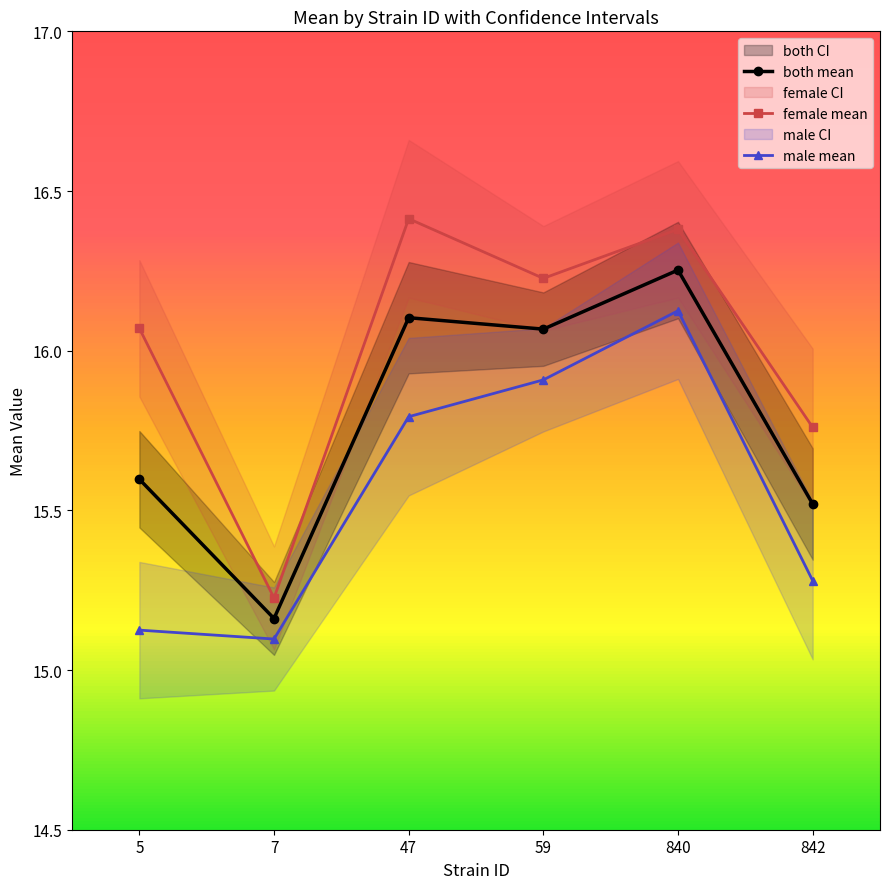

What are all the series names shown in the legend?

both mean, female mean, male mean